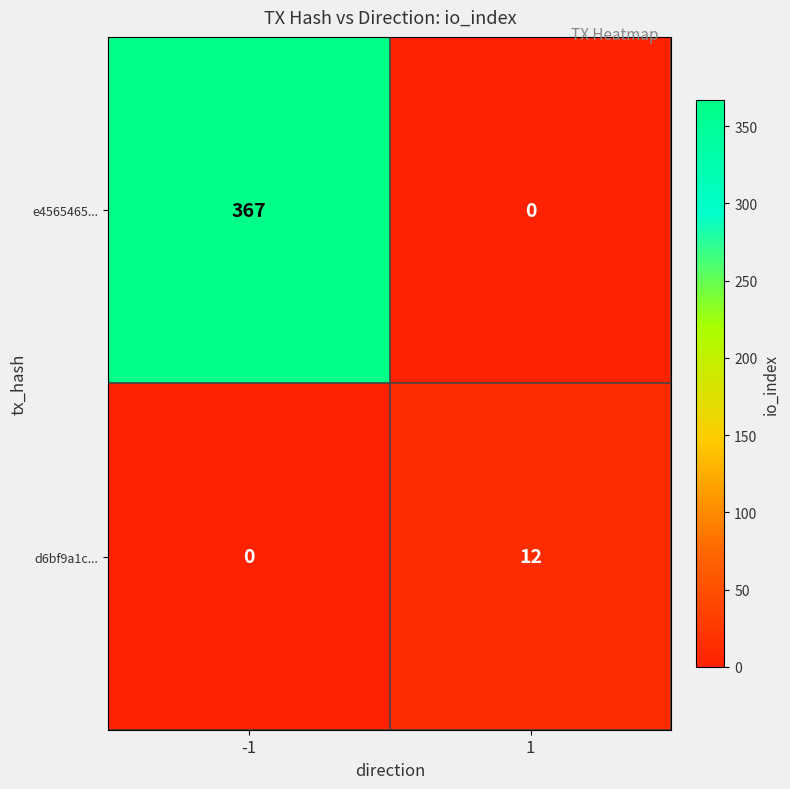

What is the difference between the highest and lowest values at 1?

12